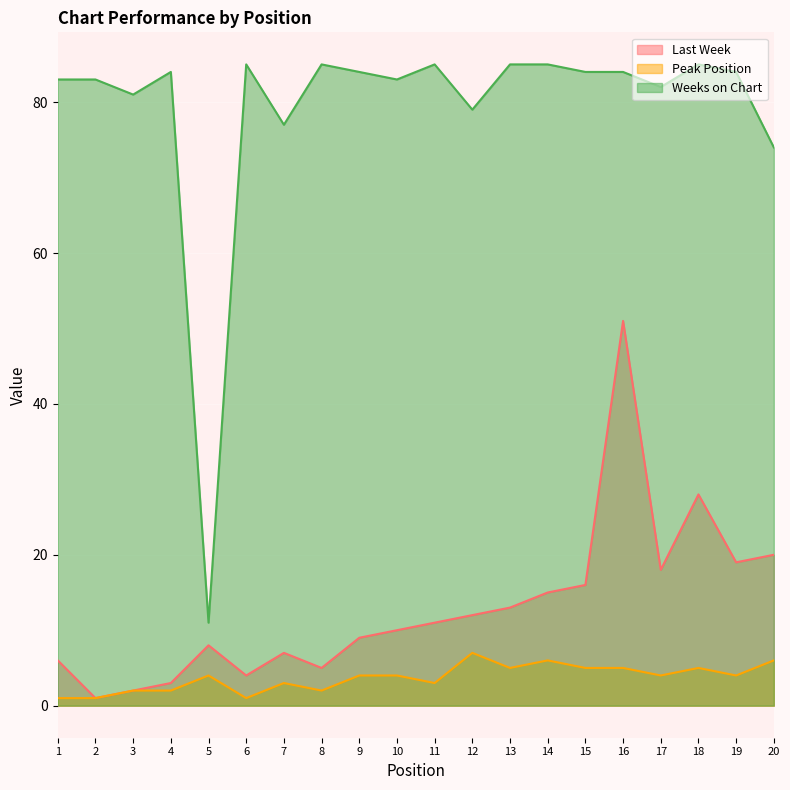

What is the total value across all series at 10?

97